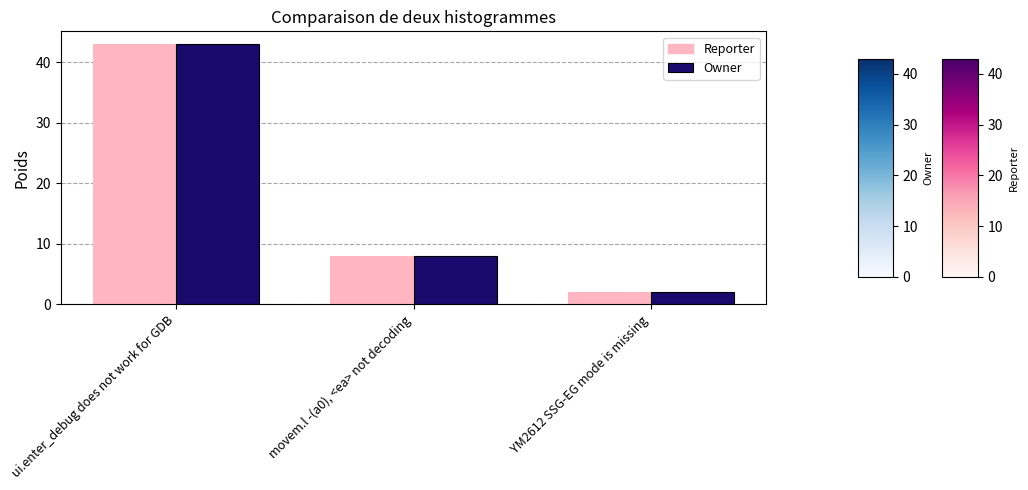

What is the difference between the maximum and minimum values in the Reporter series?

41